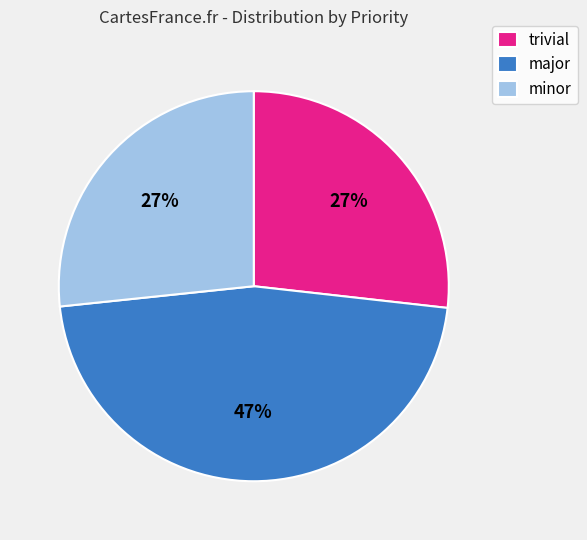

To the nearest percent, what portion does trivial represent?

27%